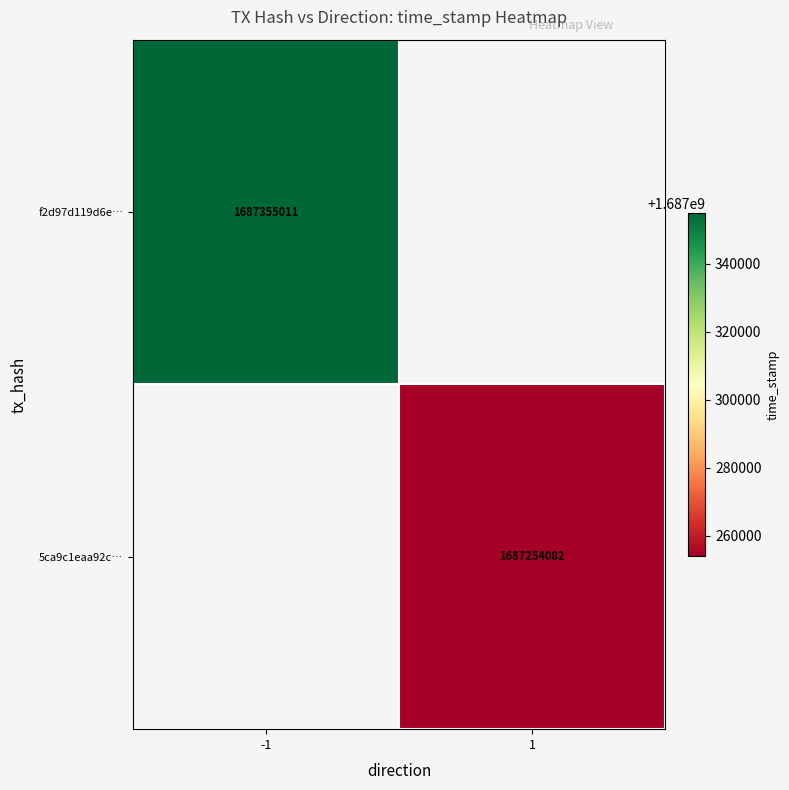

Which has a higher value, 1 or -1?

-1